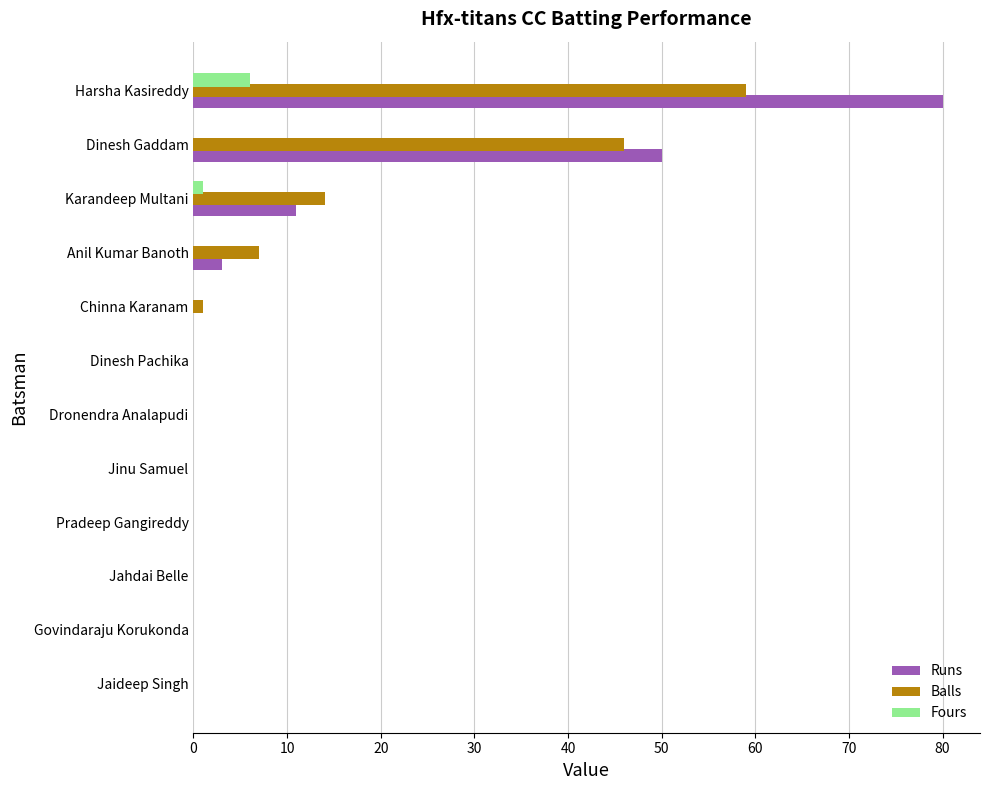

True or false: Runs has a value of 0 at Jinu Samuel.

True